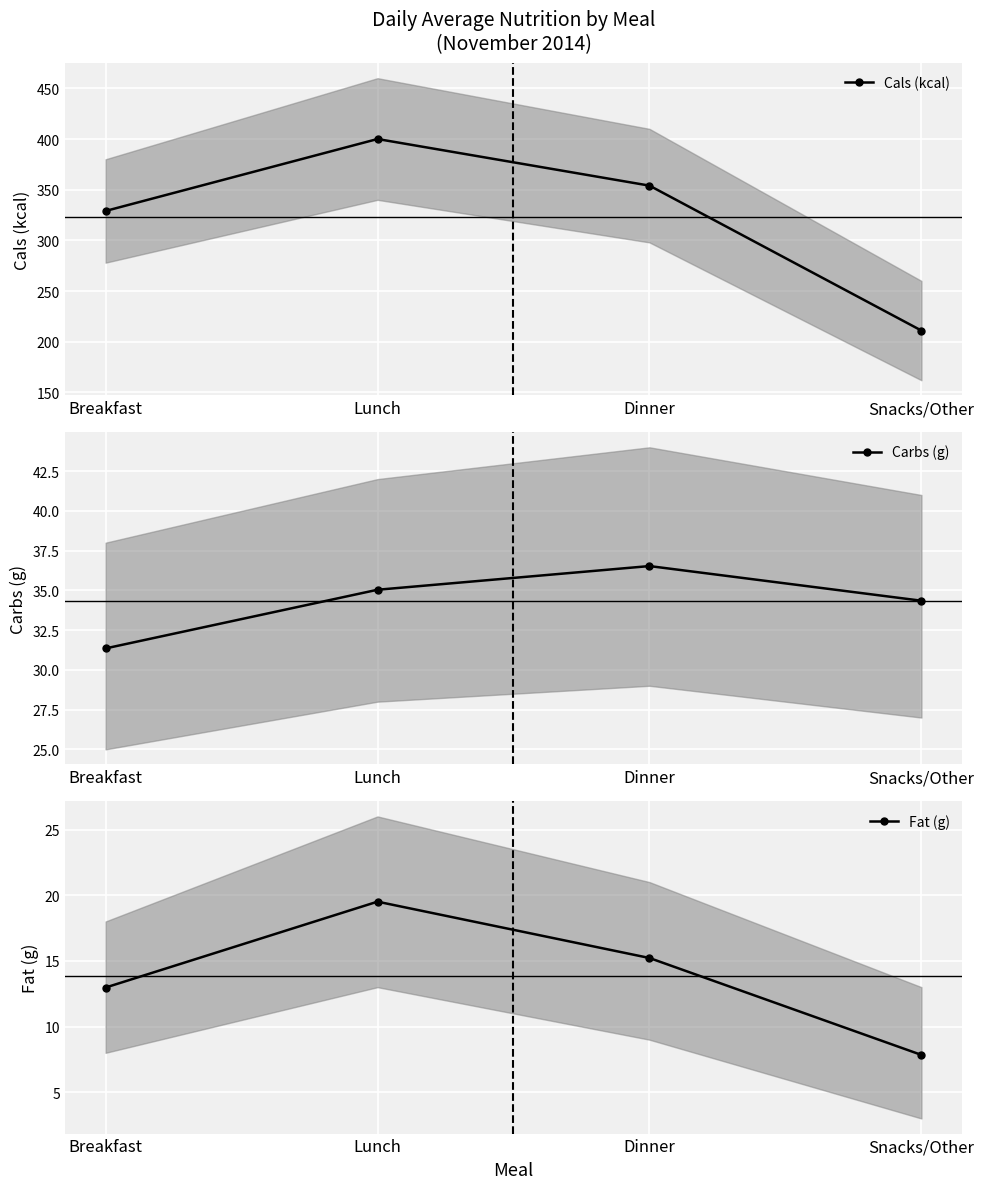

What is the difference between the maximum and minimum values in the Cals (kcal) series?

189